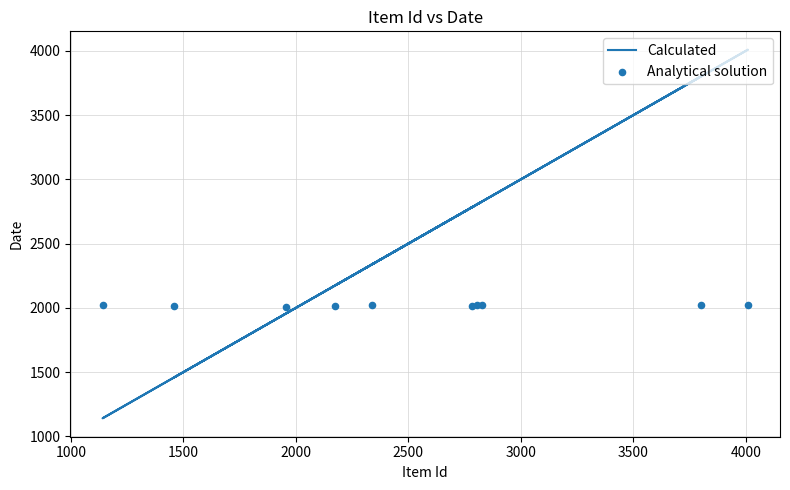

What are all the series names shown in the legend?

Calculated, Analytical solution